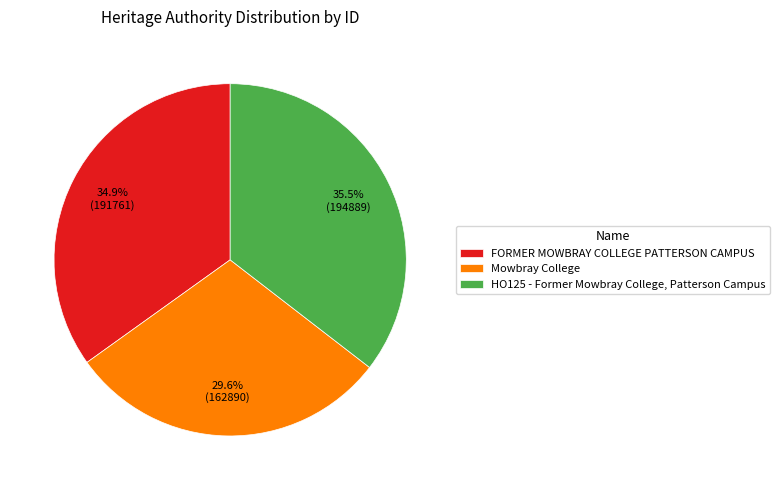

Does any single category account for the majority?

No